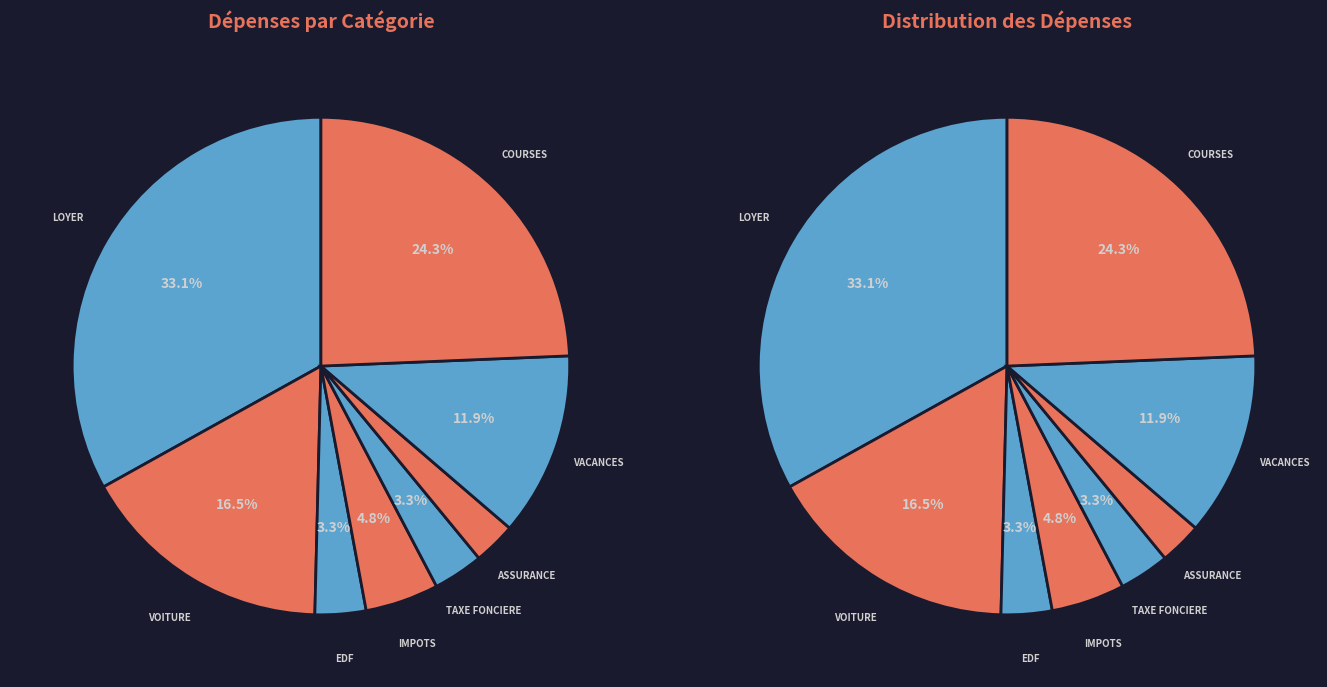

Approximately how many times larger is the value at VOITURE compared to LOYER?

0.5